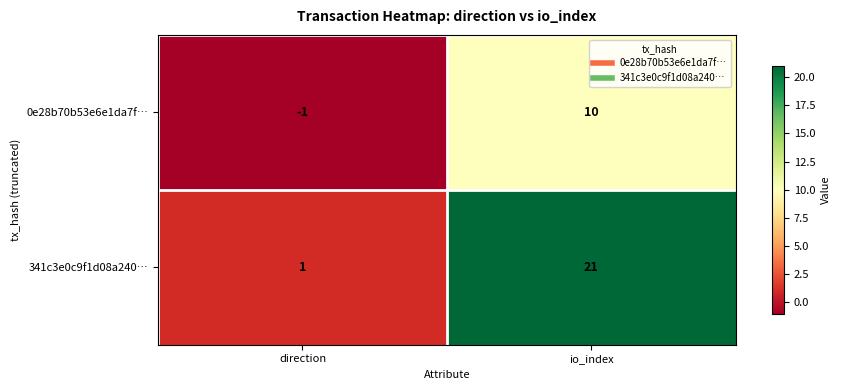

Rank the series at direction from highest to lowest value.

341c3e0c9f1d08a240…, 0e28b70b53e6e1da7f…